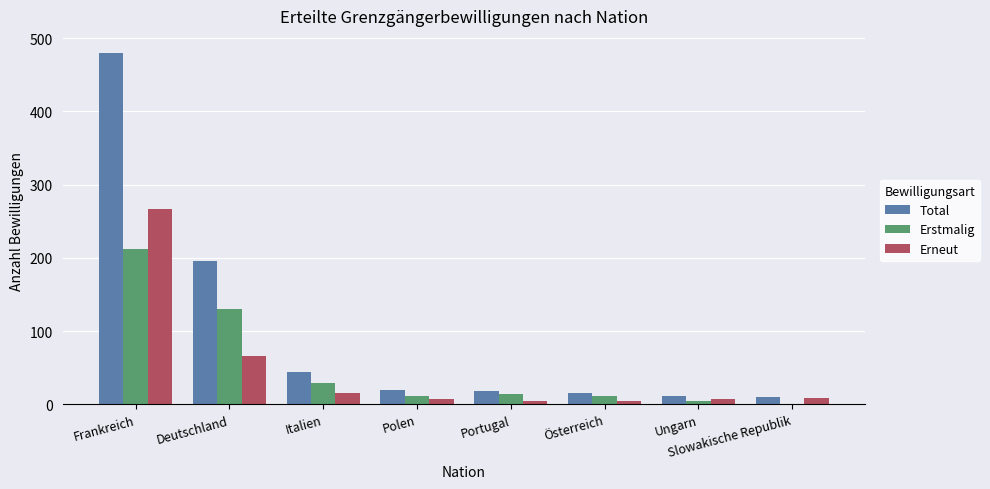

What is the total value across all series at Italien?

88